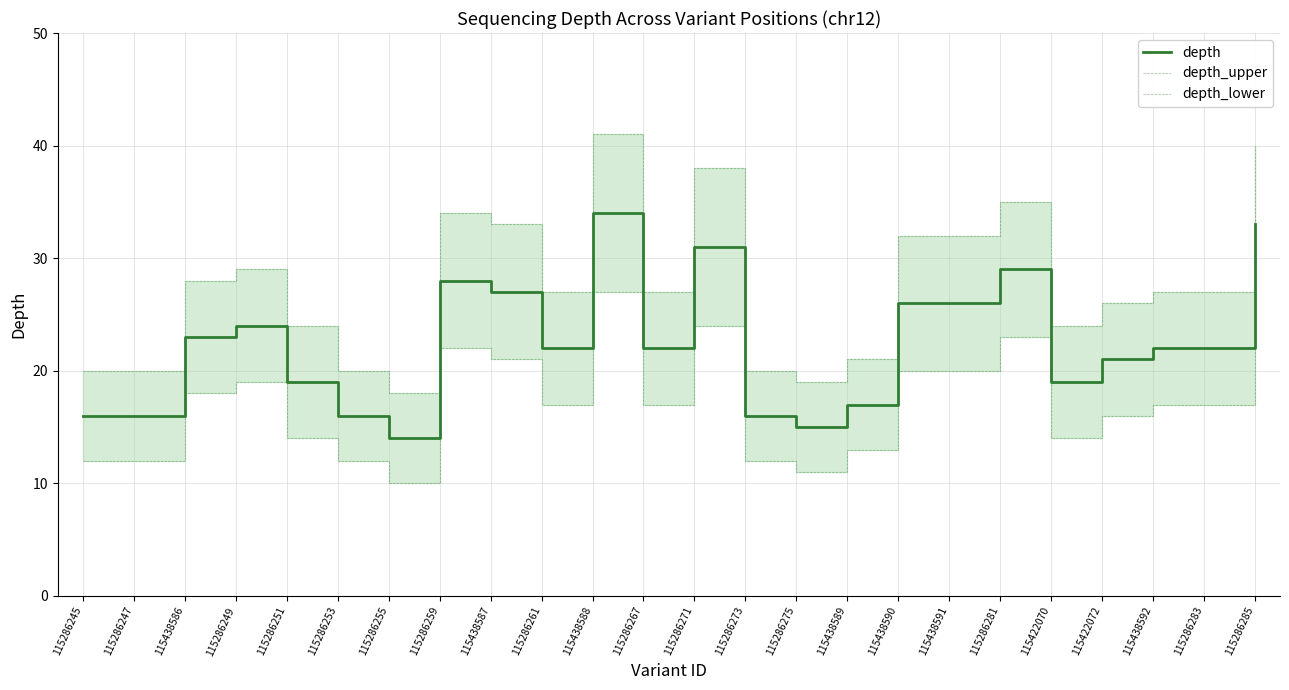

True or false: depth_upper and depth cross at least once.

False